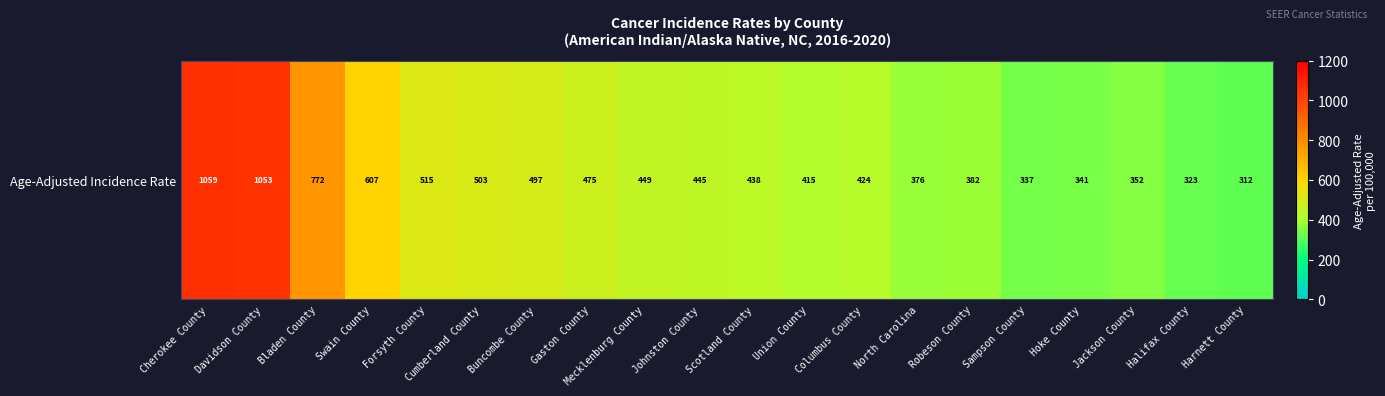

What is the difference between the maximum and minimum values?

747.2